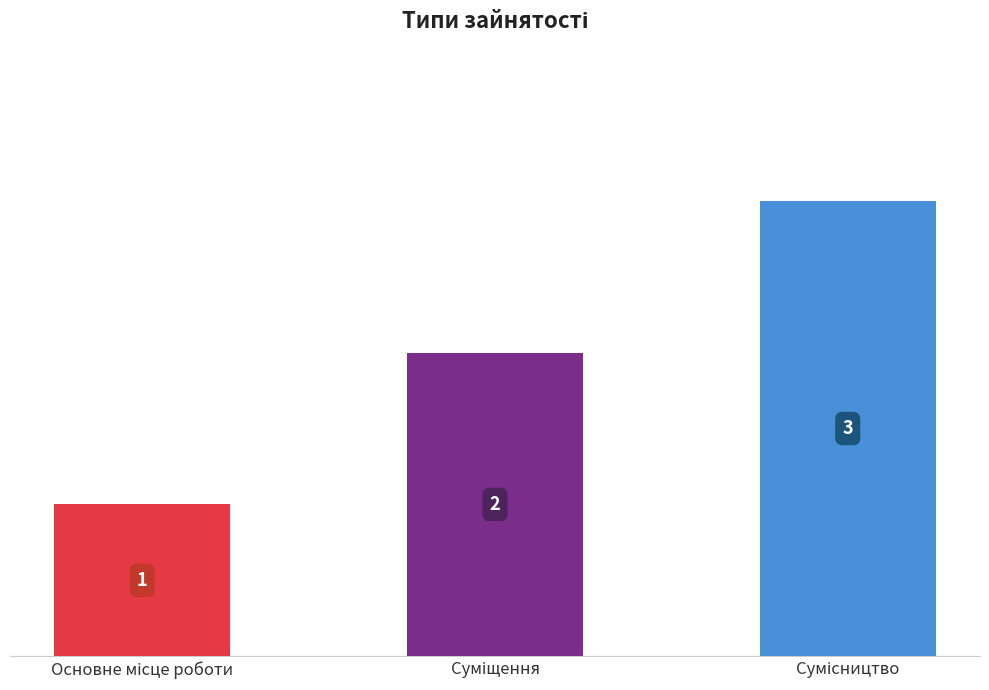

How many values are between 1 and 3?

3